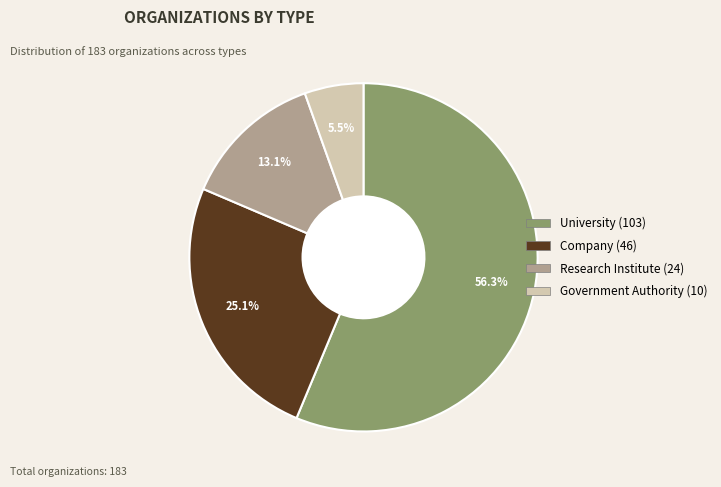

How many slices are in this pie chart?

4